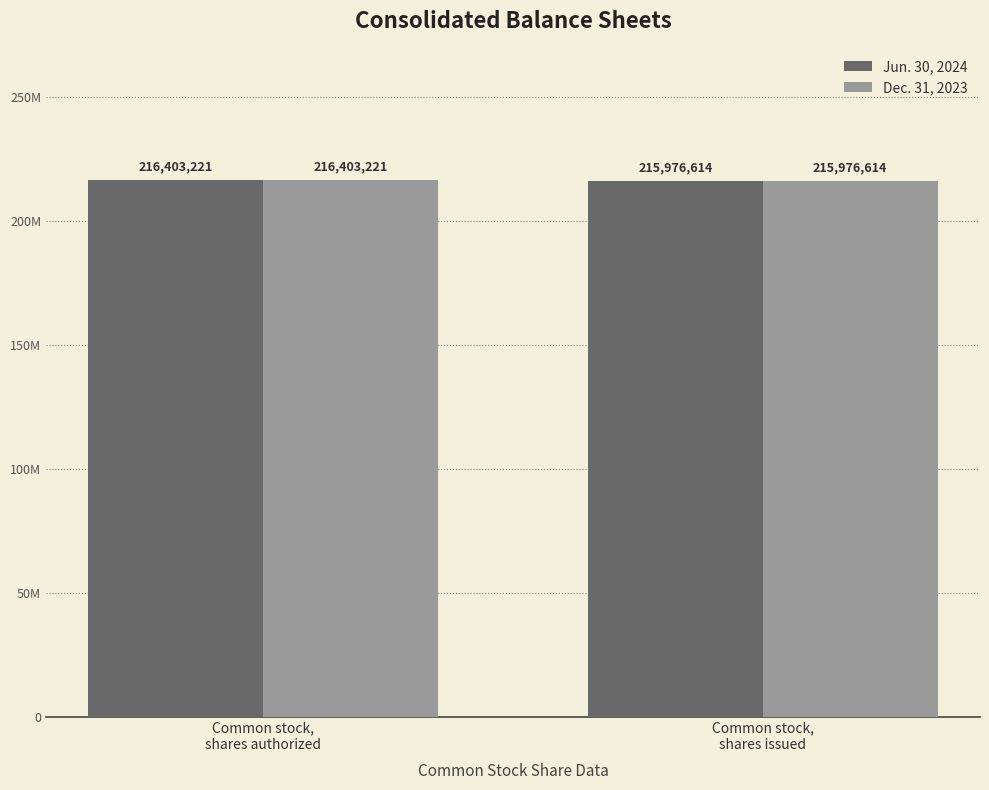

True or false: Jun. 30, 2024 has a value of 96376398 at Common stock,
shares authorized.

False